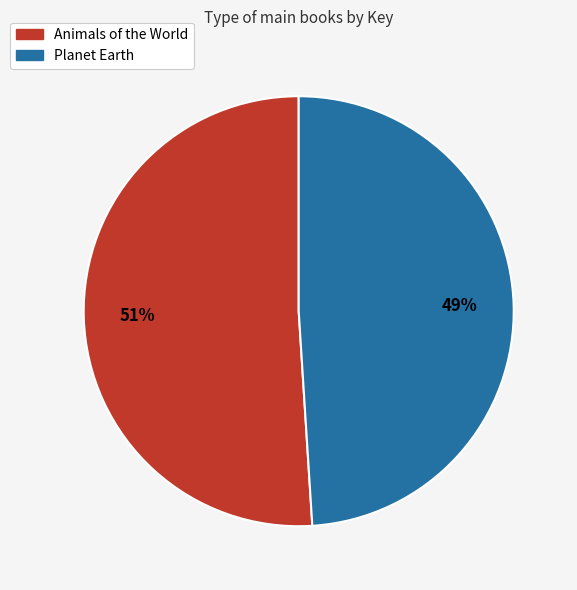

Does Animals of the World account for over 50% of the chart?

Yes